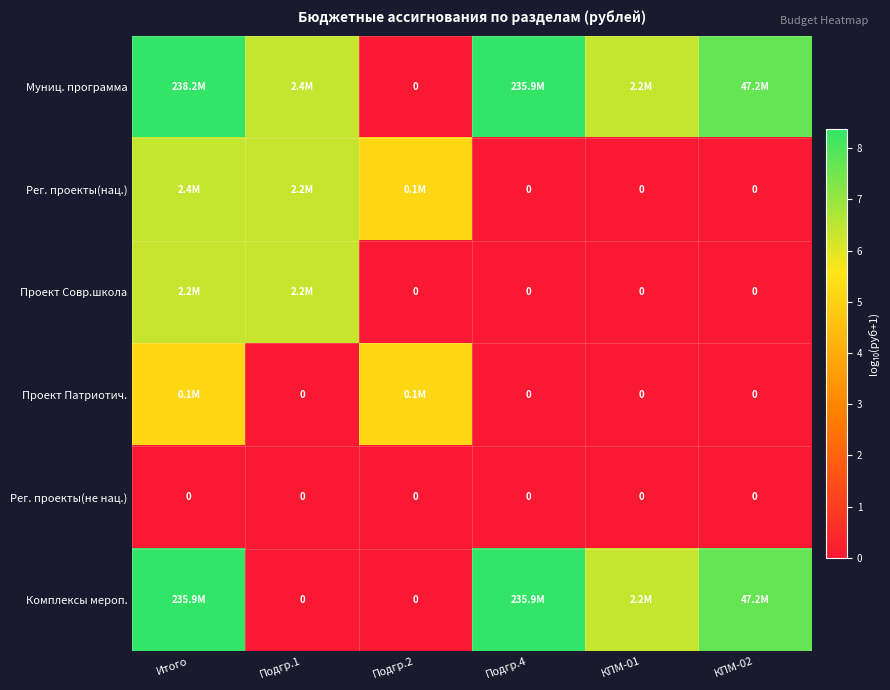

Which series has the largest total across all categories?

Муниц. программа